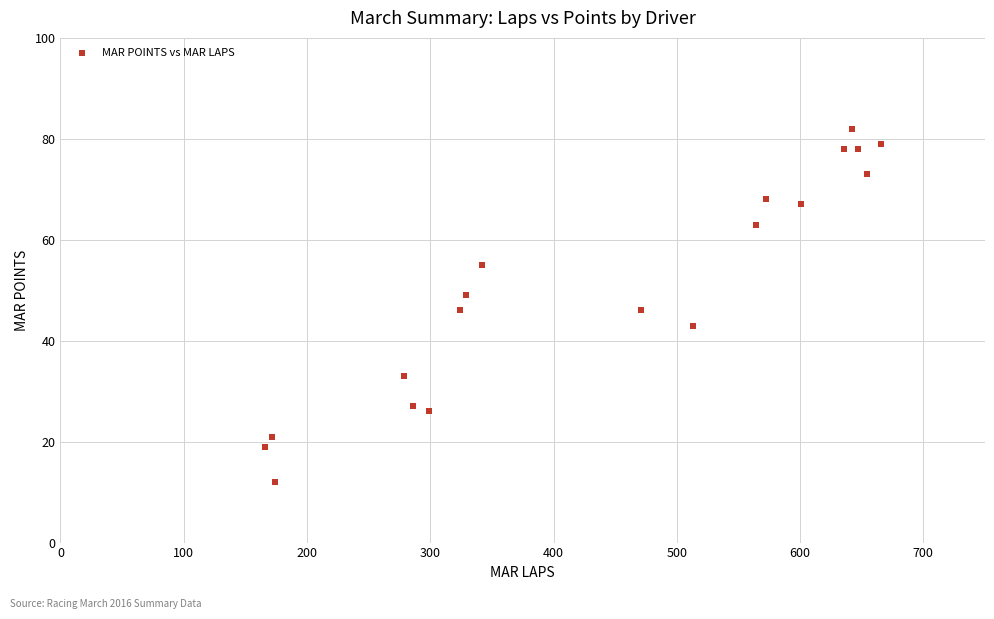

How many data points are displayed?

19